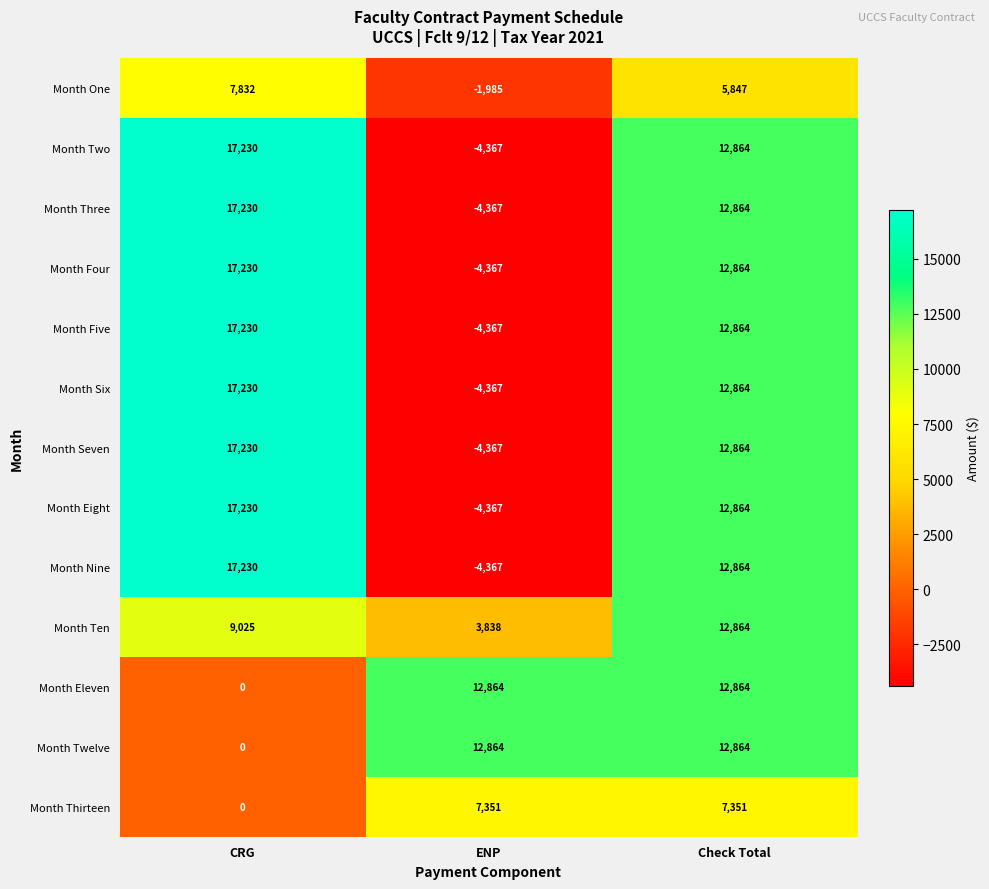

At which category is the sum across all series the highest?

Check Total